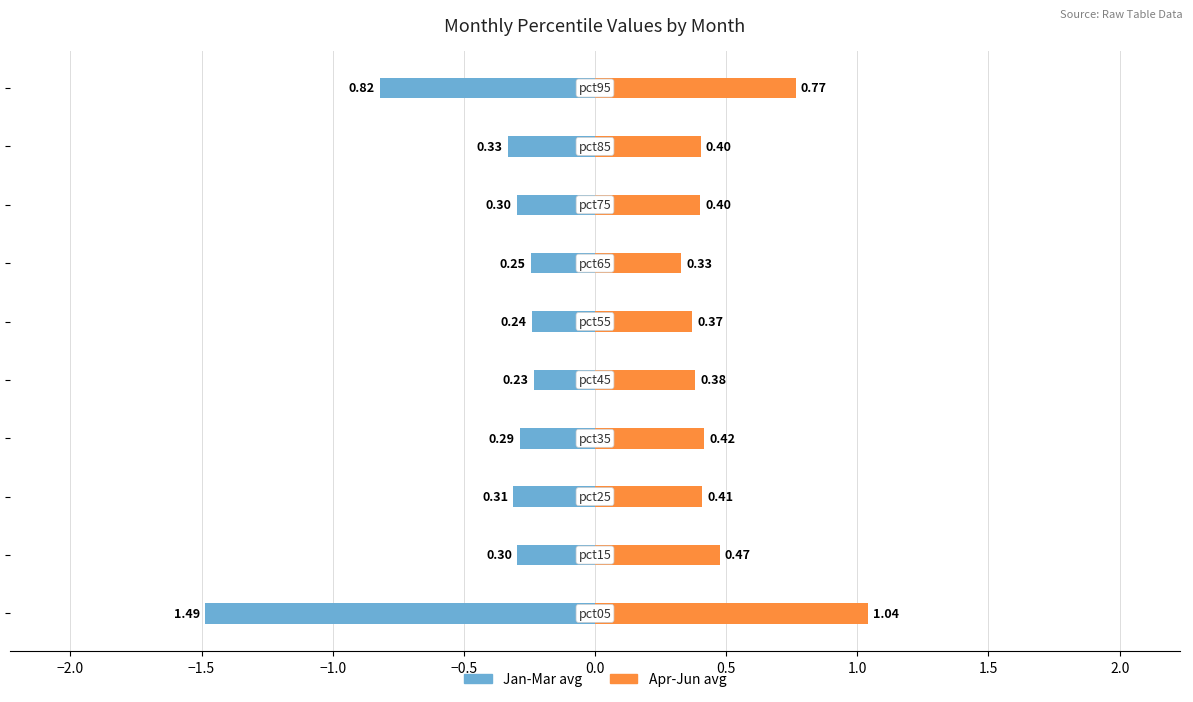

What is the sum of all Jan-Mar avg values?

-4.6